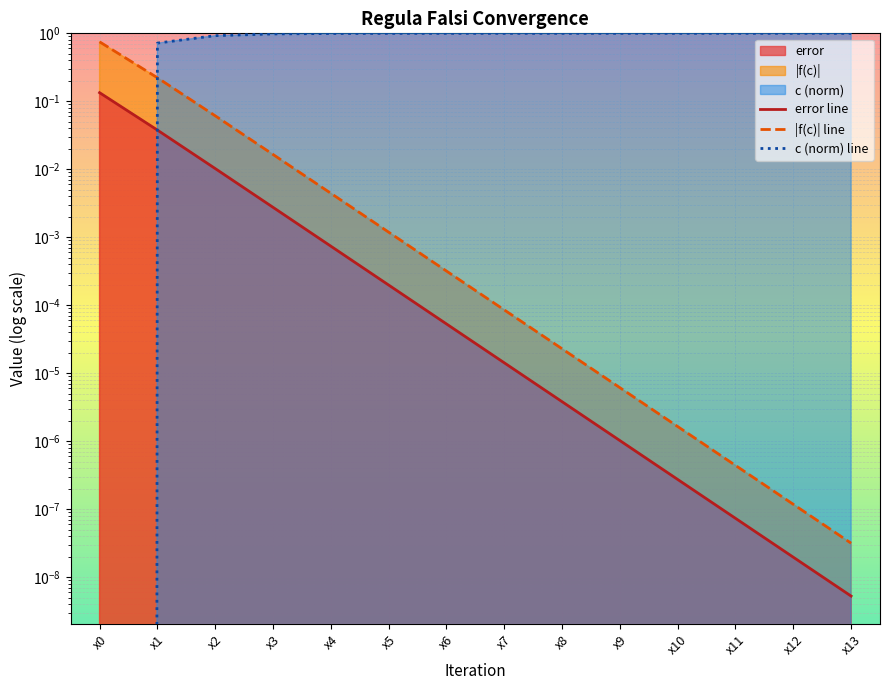

At which label does error line reach its minimum?

x13